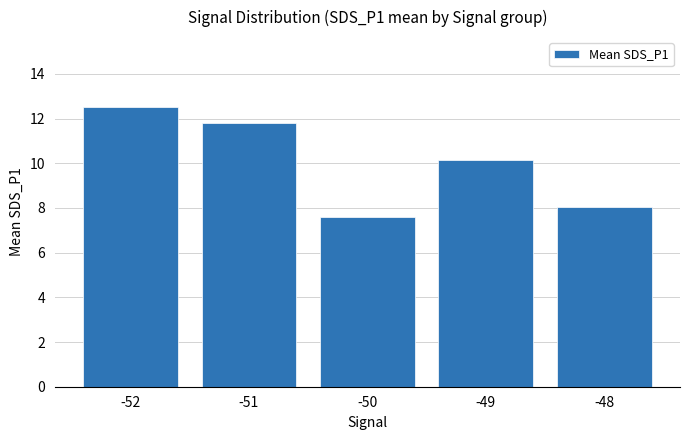

The value at -49 is 10.1. True or false?

True